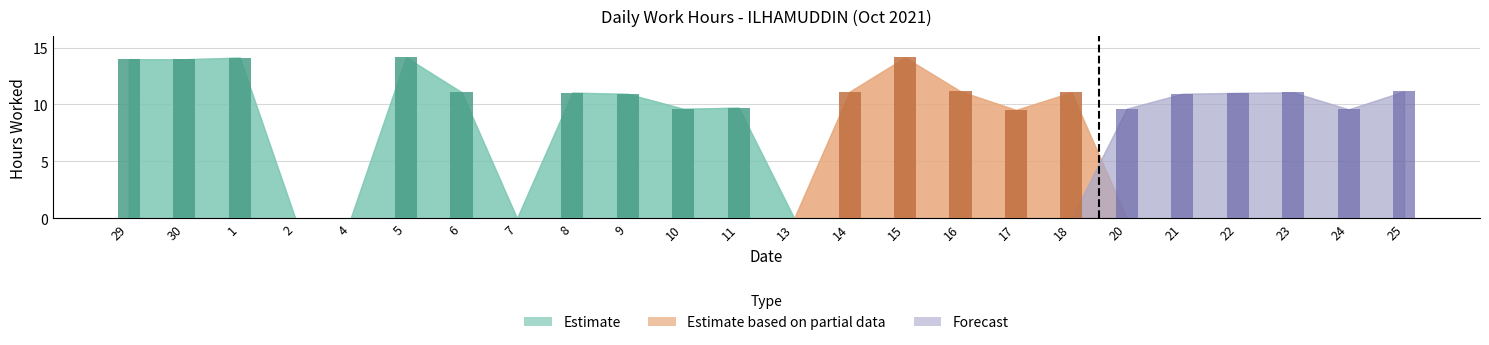

What are all the series names shown in the legend?

Estimate, Estimate based on partial data, Forecast